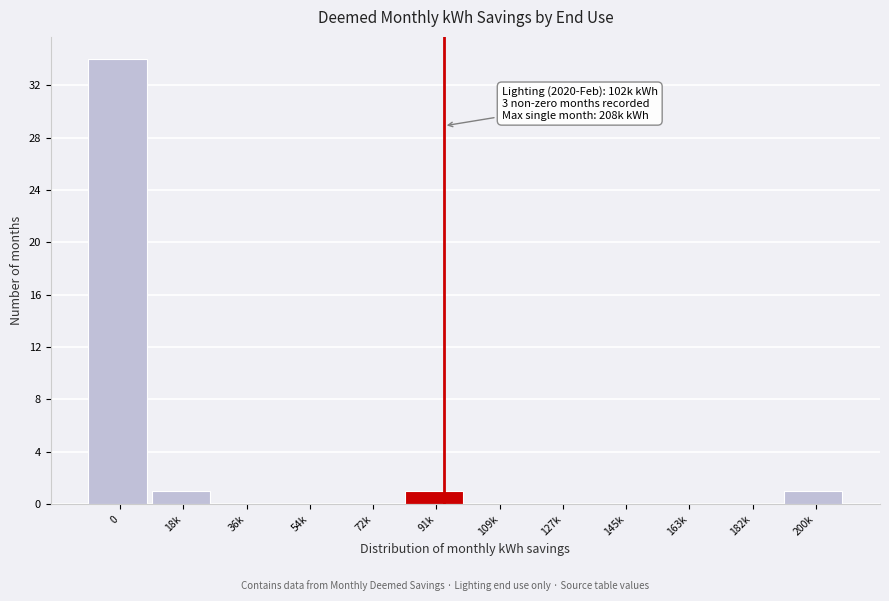

Reading left to right, extract all data points from this chart.

0=34	18k=1	36k=0	54k=0	72k=0	91k=1	109k=0	127k=0	145k=0	163k=0	182k=0	200k=1